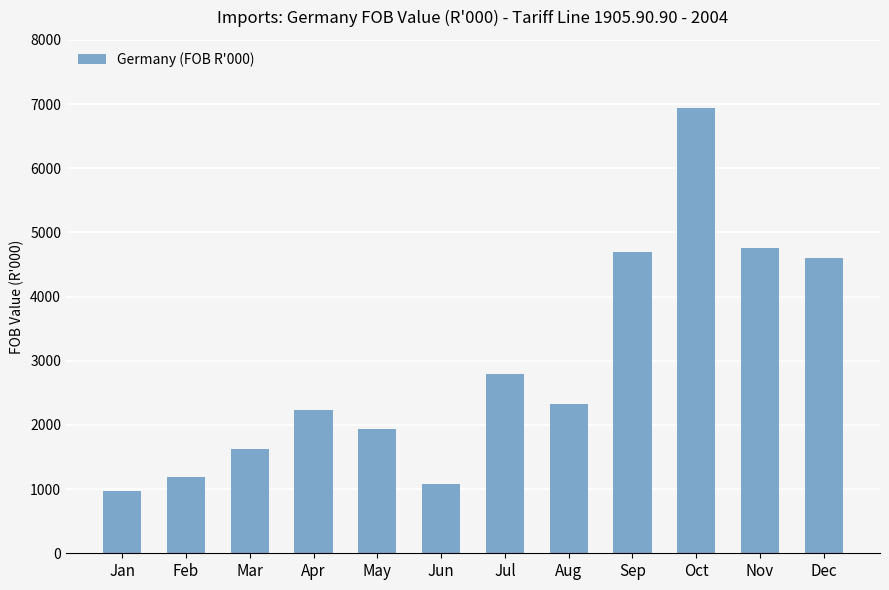

Are the bars grouped side by side (vs. stacked)?

No